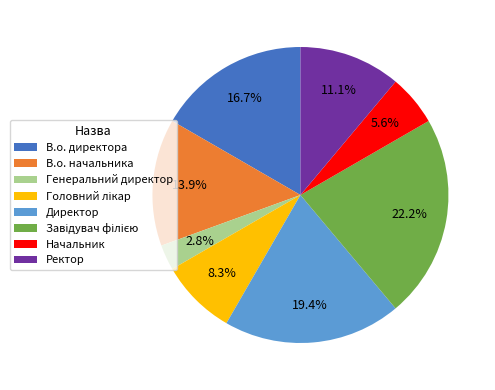

Which has a higher value, В.о. начальника or Директор?

Директор